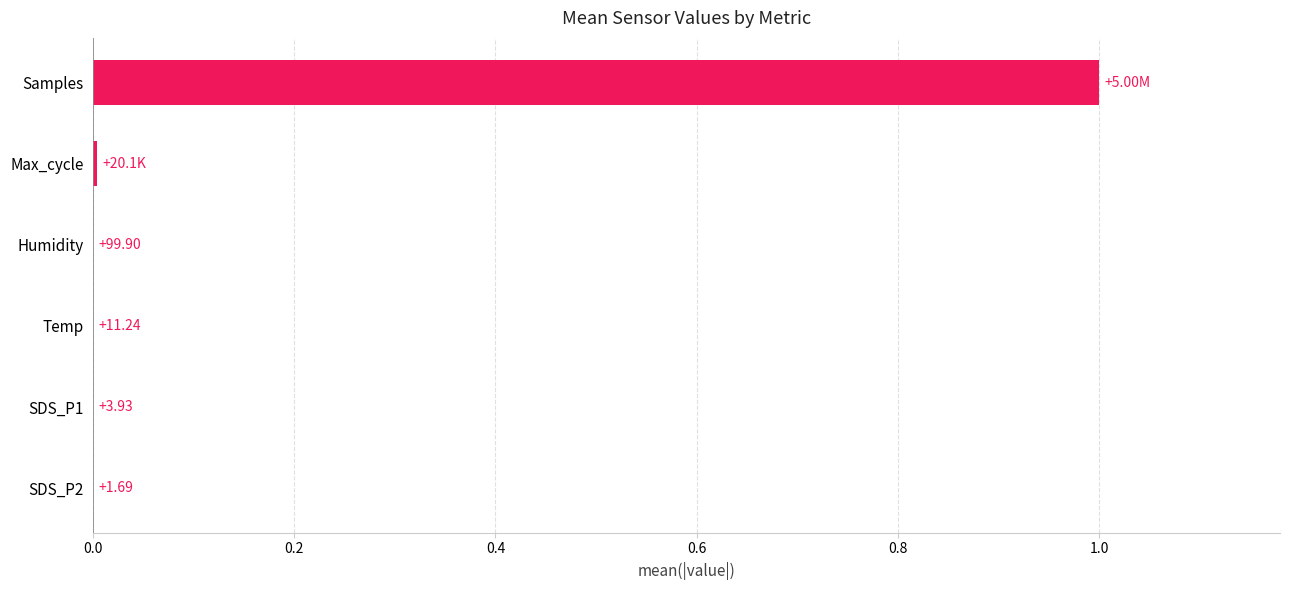

Are the bars horizontal?

Yes